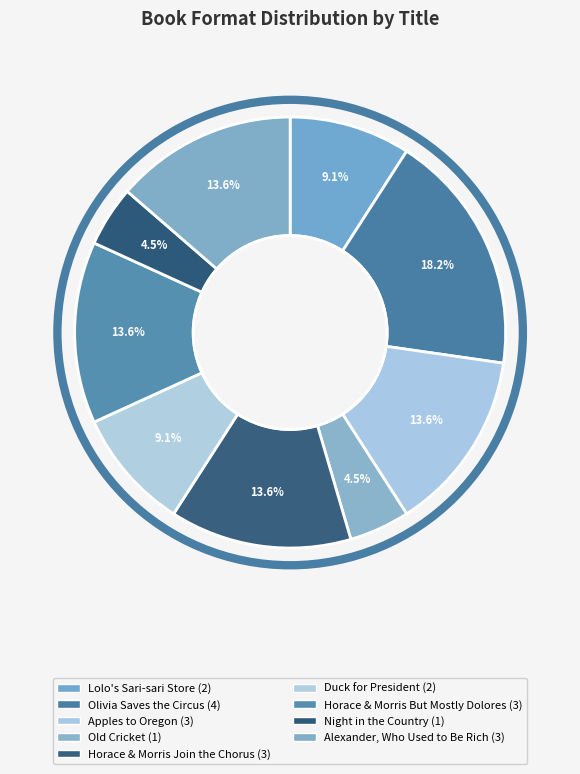

Count the number of slices in the pie.

9